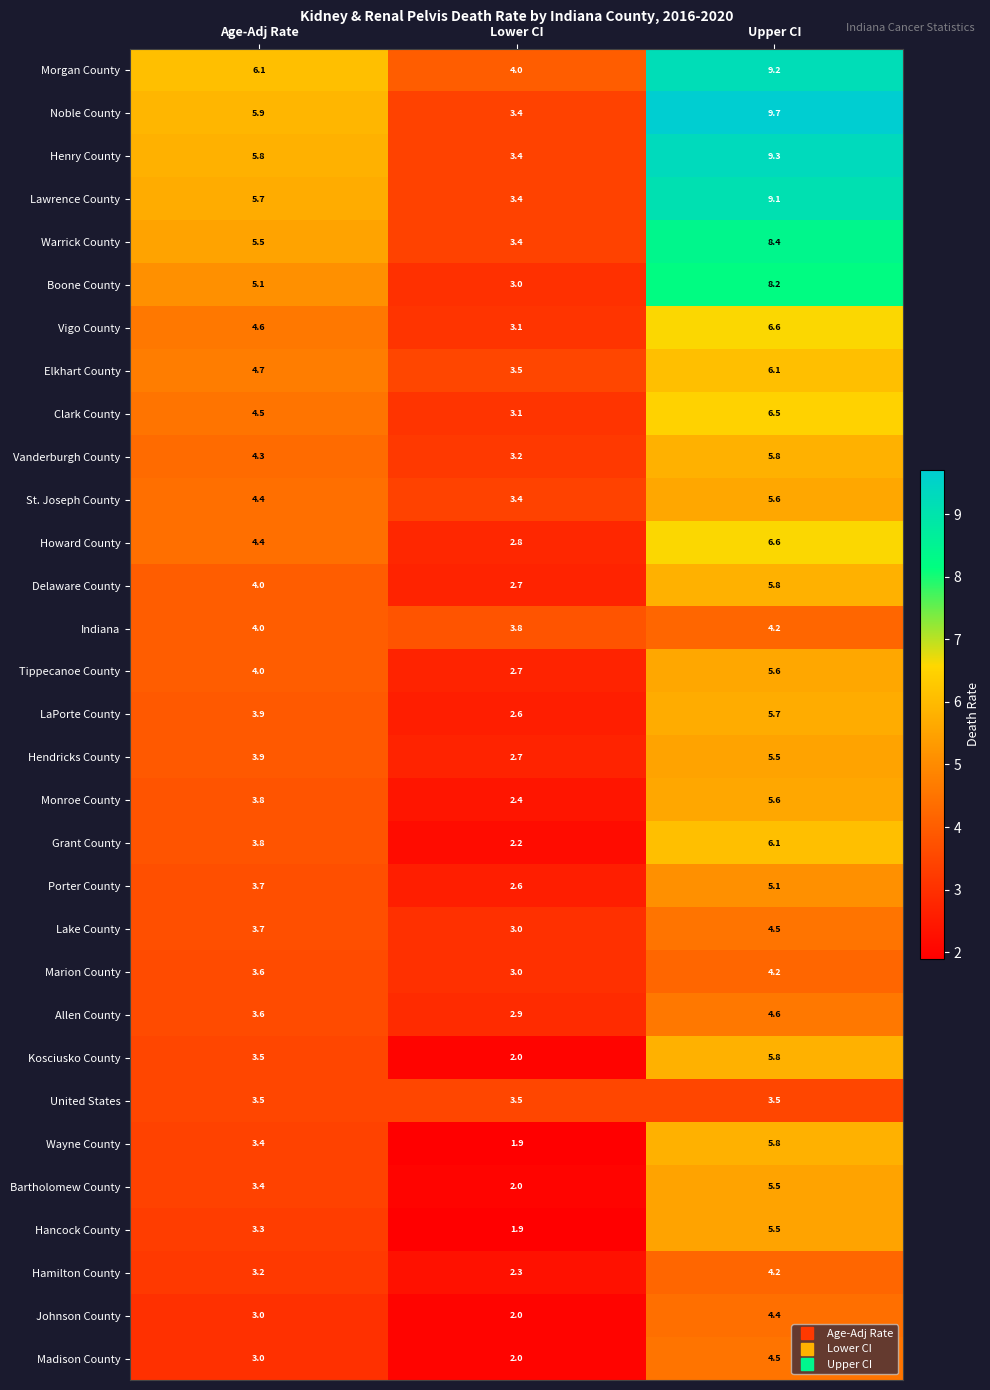

Which series has the largest total across all categories?

Morgan County